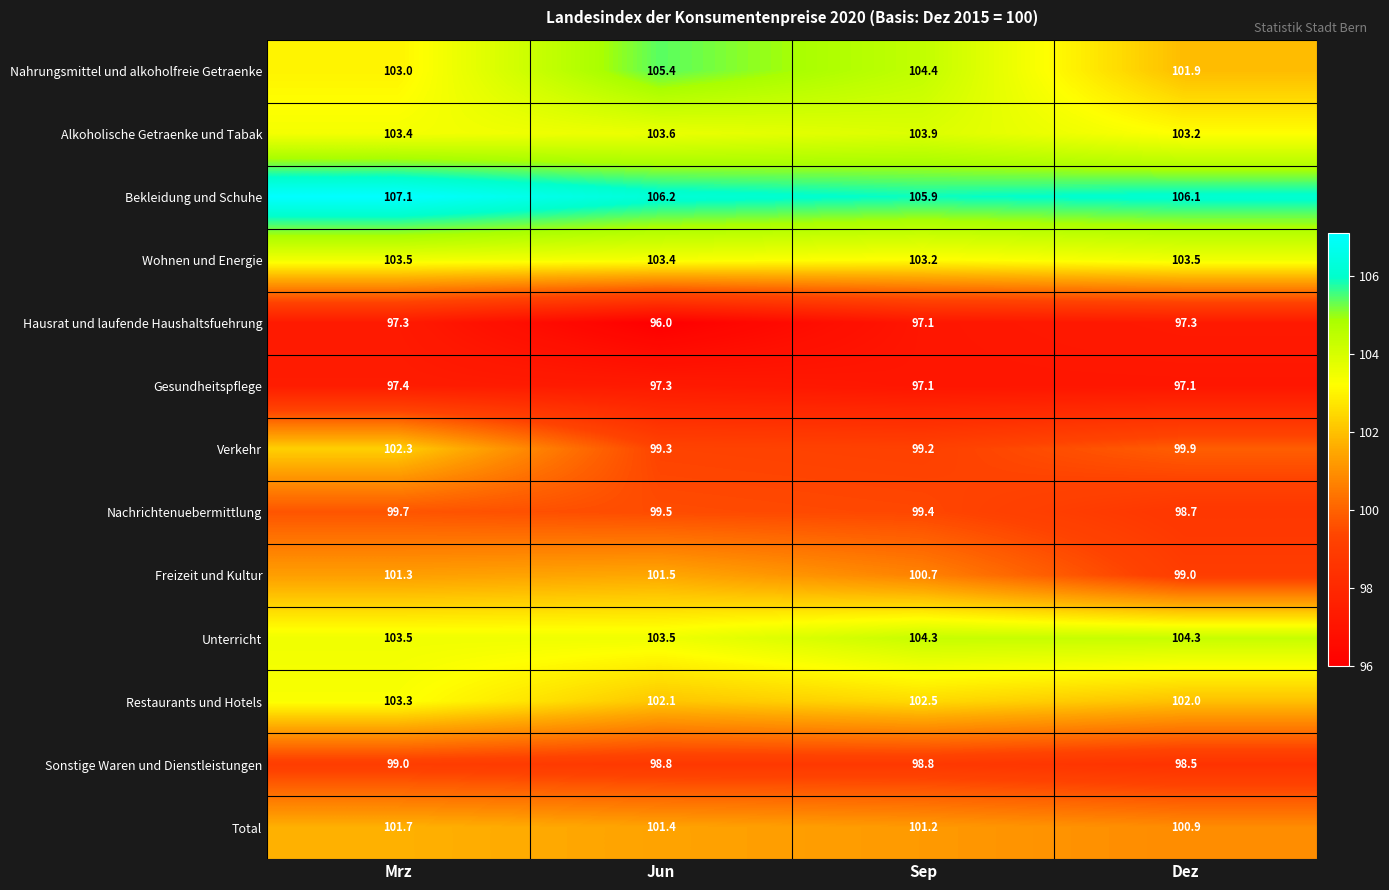

At which category is the sum across all series the highest?

Mrz